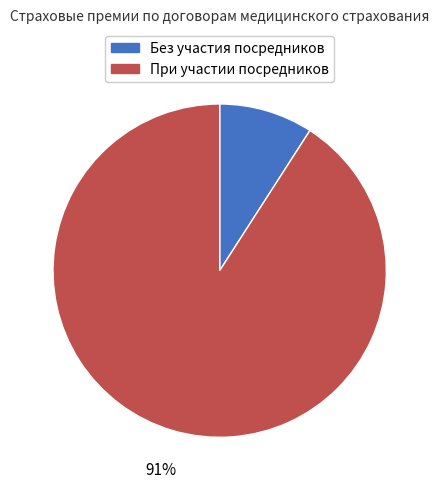

Rank the categories by value from highest to lowest.

При участии посредников, Без участия посредников